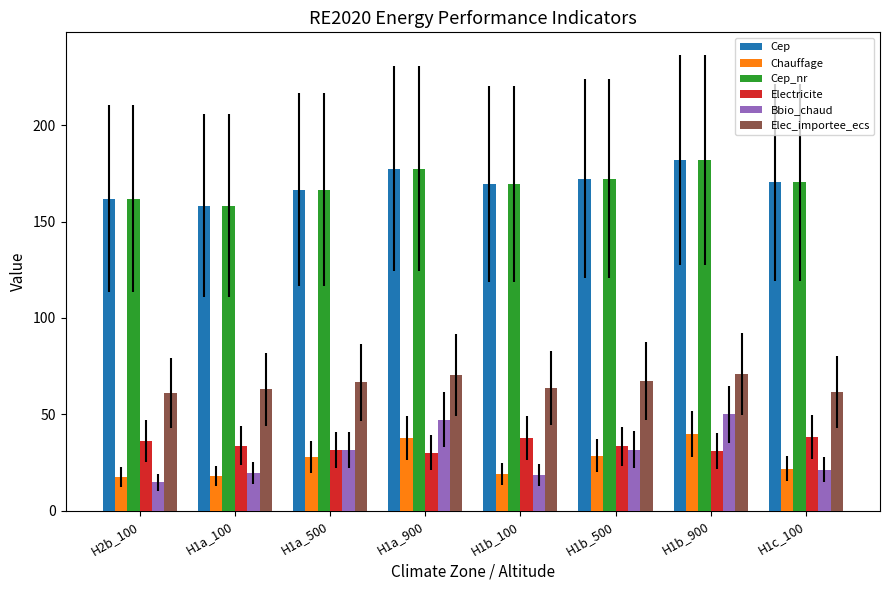

Which series changed the most between H2b_100 and H1b_900?

Bbio_chaud